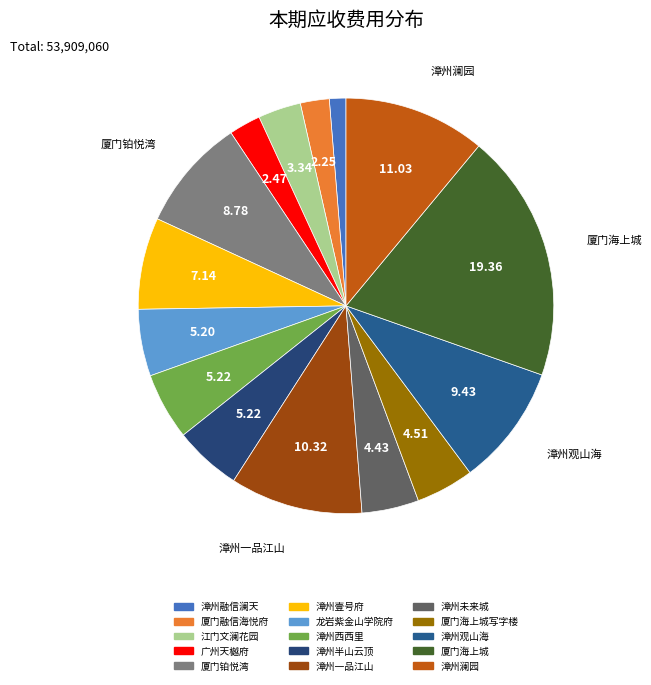

How many segments does this pie chart have?

15